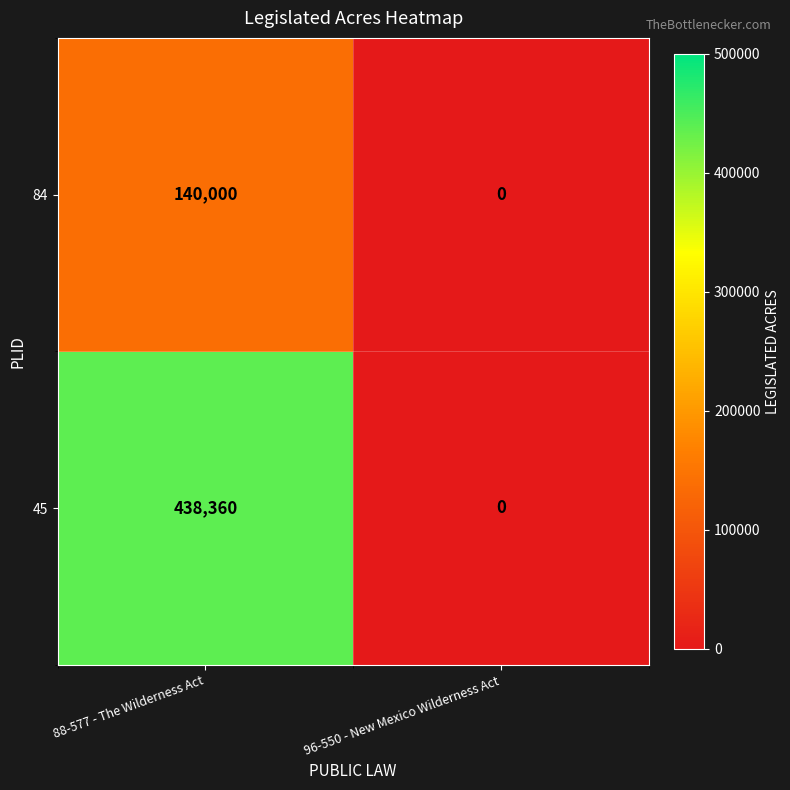

What is the difference between the maximum and minimum values in the 84 series?

140000